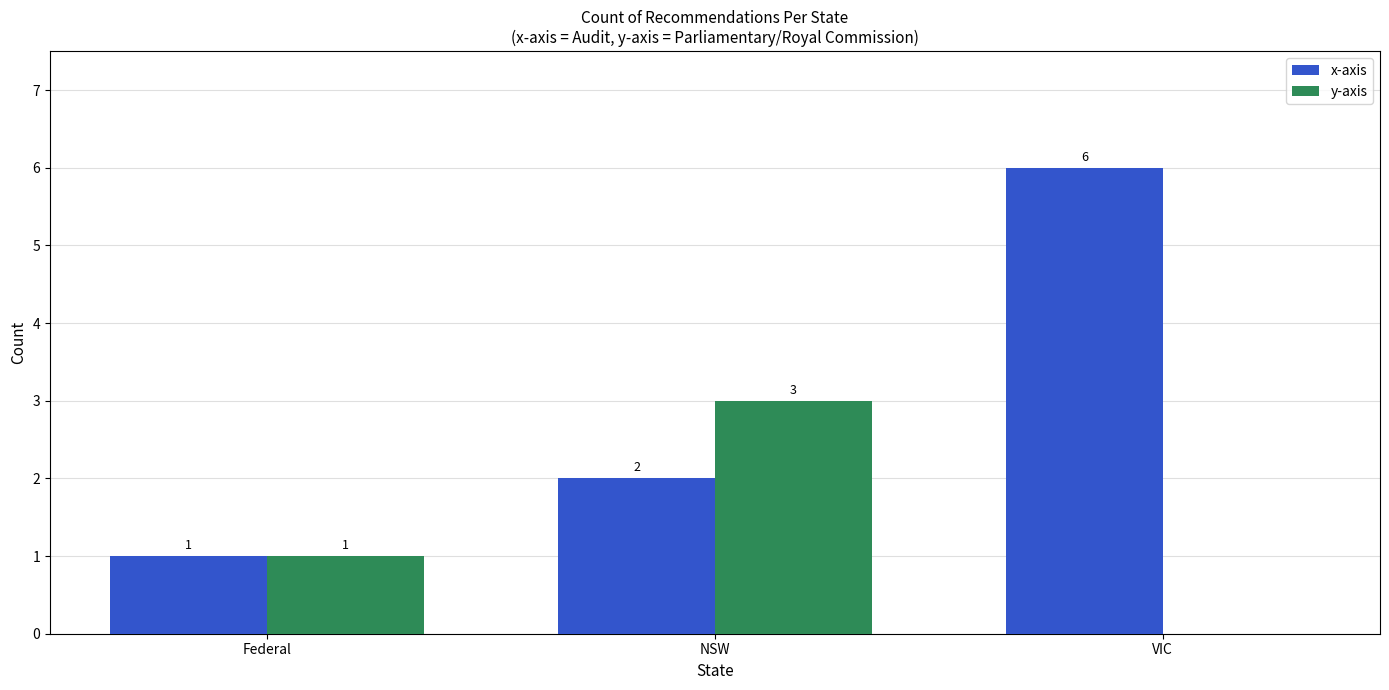

Which category has the highest value across all series?

VIC